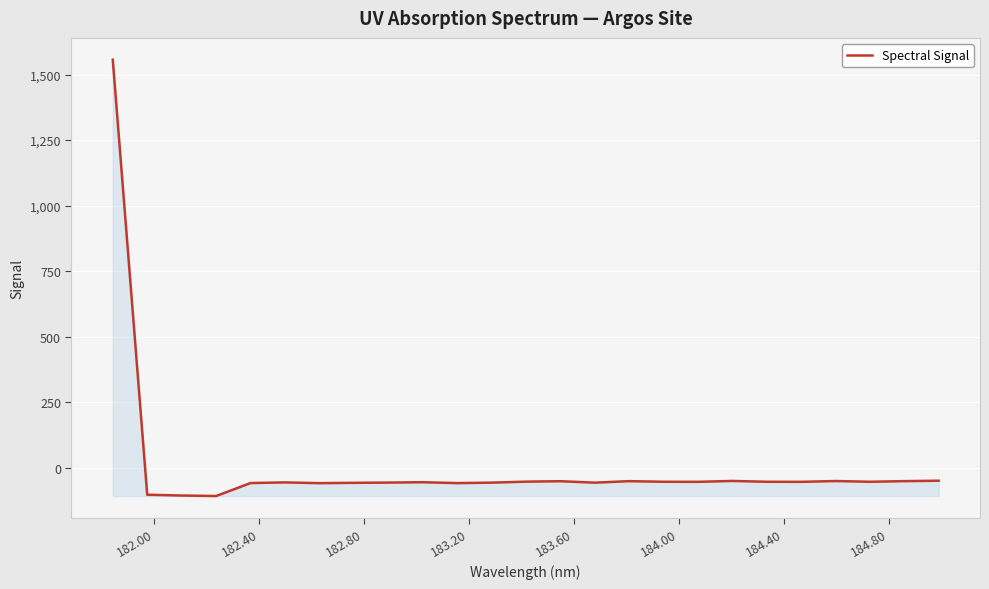

What is the difference between the maximum and minimum values?

1664.2